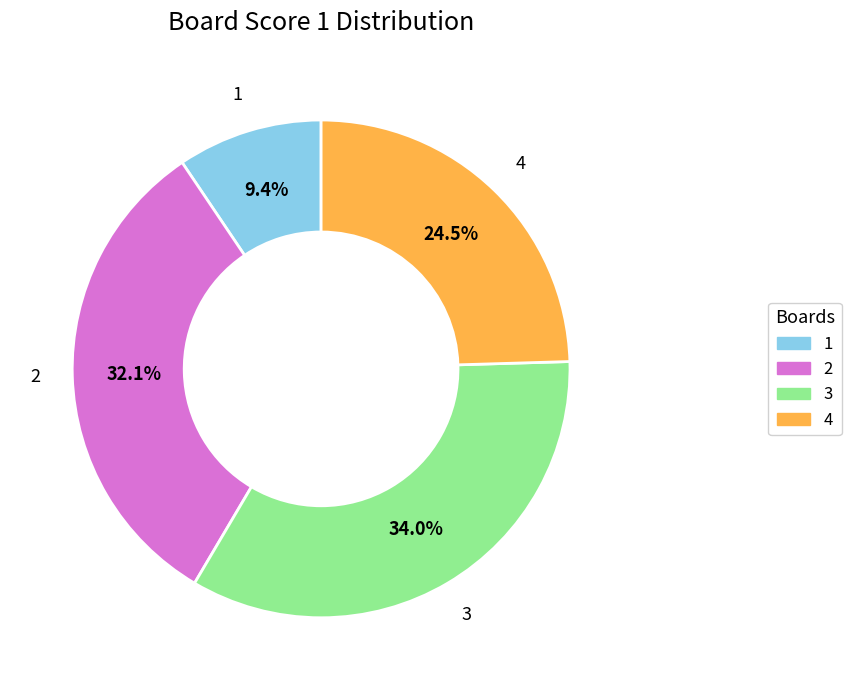

To the nearest percent, what is the average slice percentage?

25%